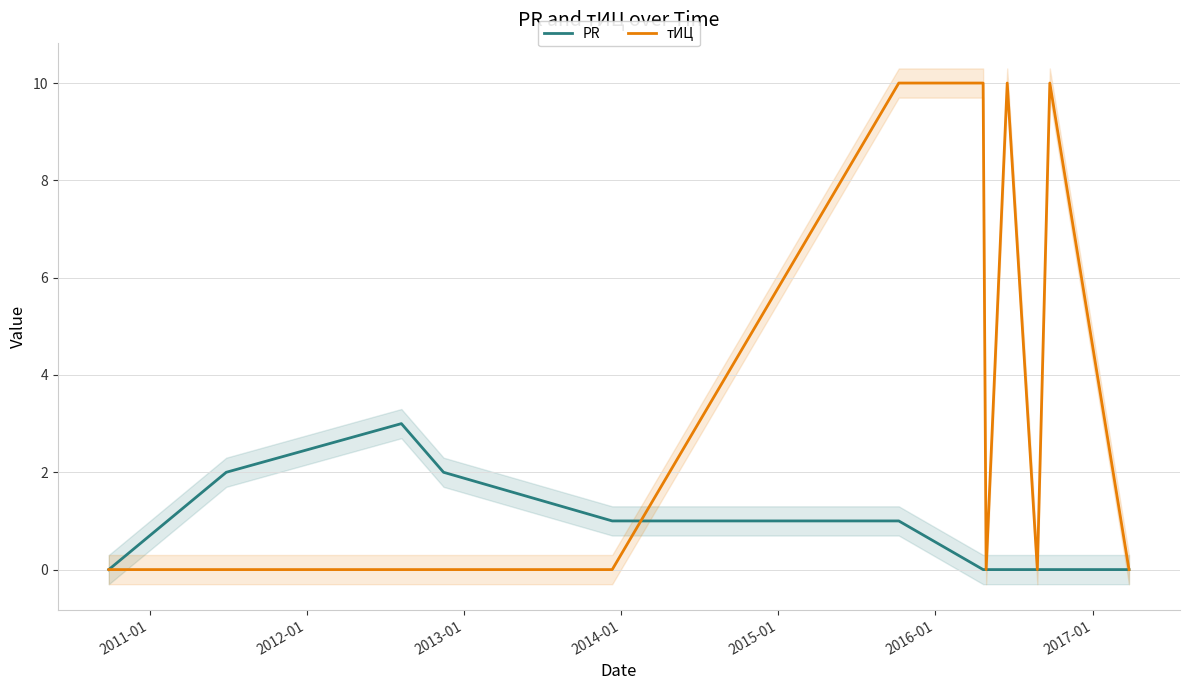

What is the difference between the maximum and minimum values in the тИЦ series?

10